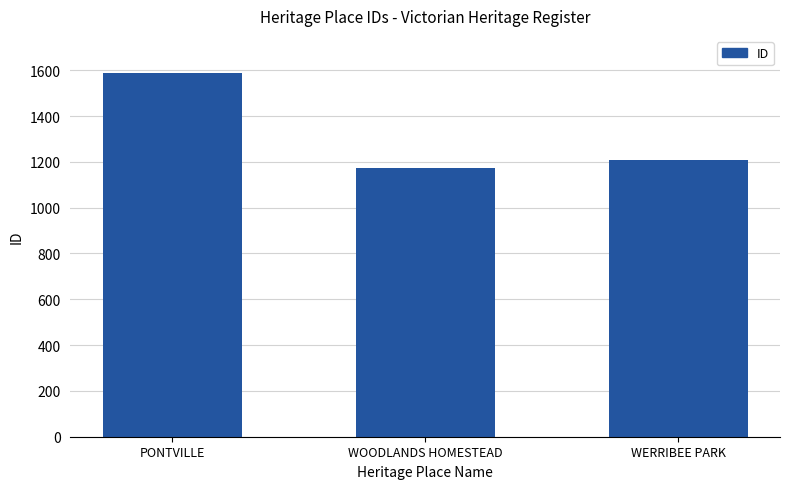

List the labels in order of value, largest first.

PONTVILLE, WERRIBEE PARK, WOODLANDS HOMESTEAD